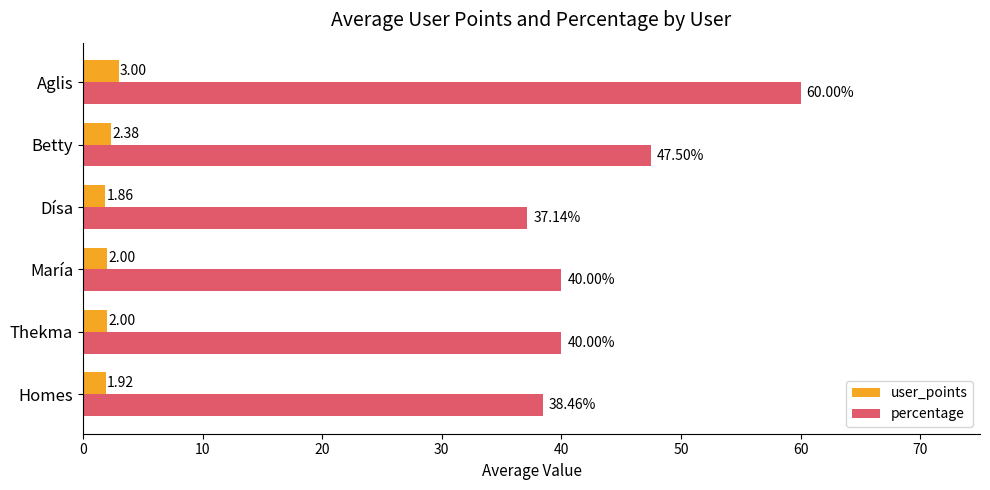

List the series in order of their peak value, lowest first.

user_points, percentage